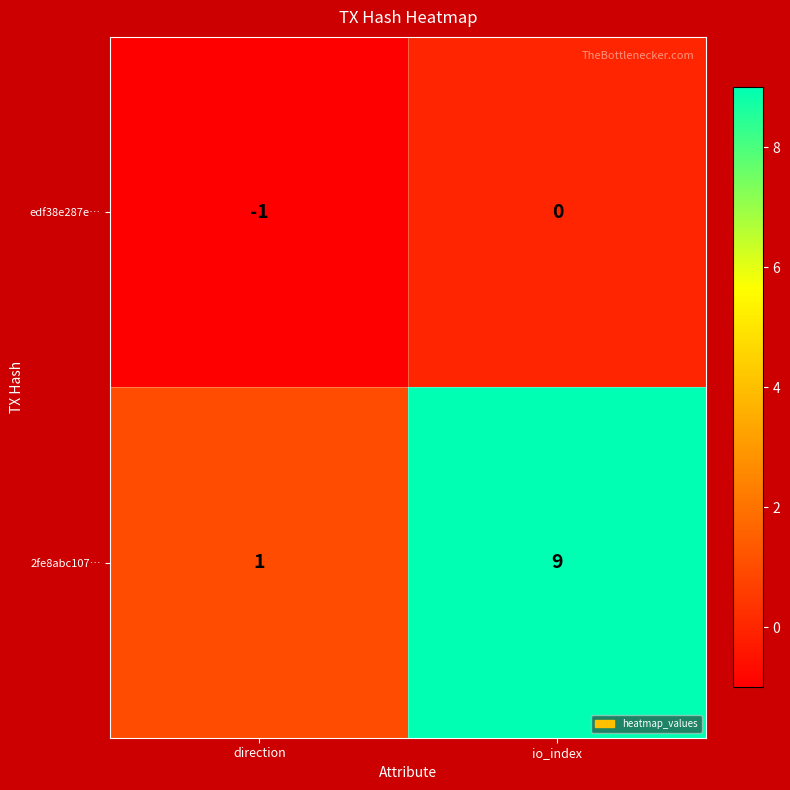

What is the maximum value shown in the chart?

9